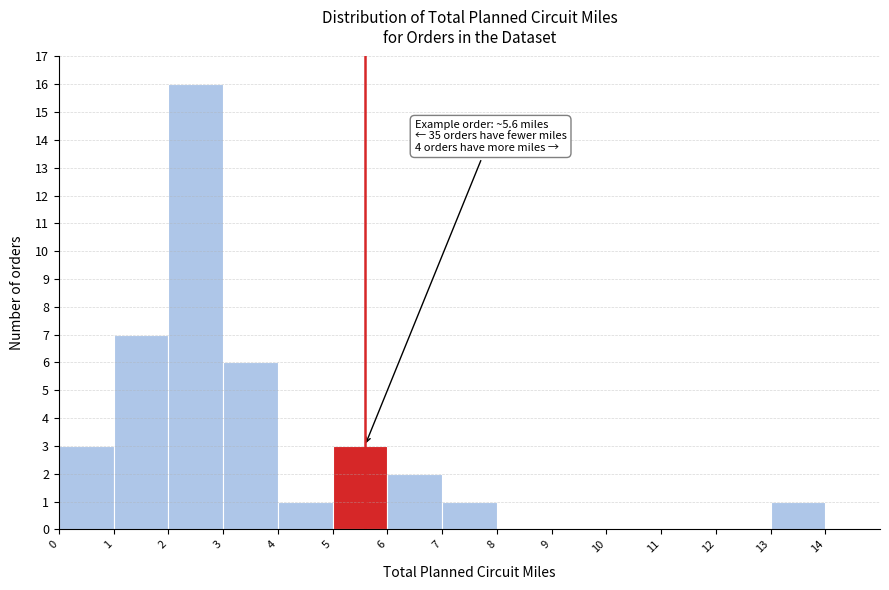

Which range on the x-axis has the tallest bar?

2 to 3